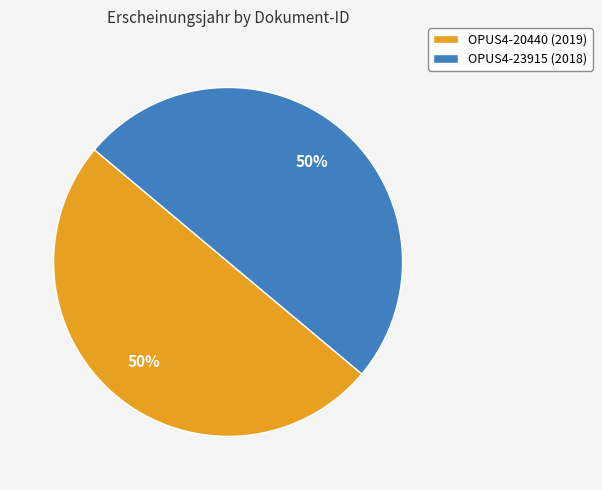

Approximately how many times larger is the value at OPUS4-20440 (2019) compared to OPUS4-23915 (2018)?

1.0